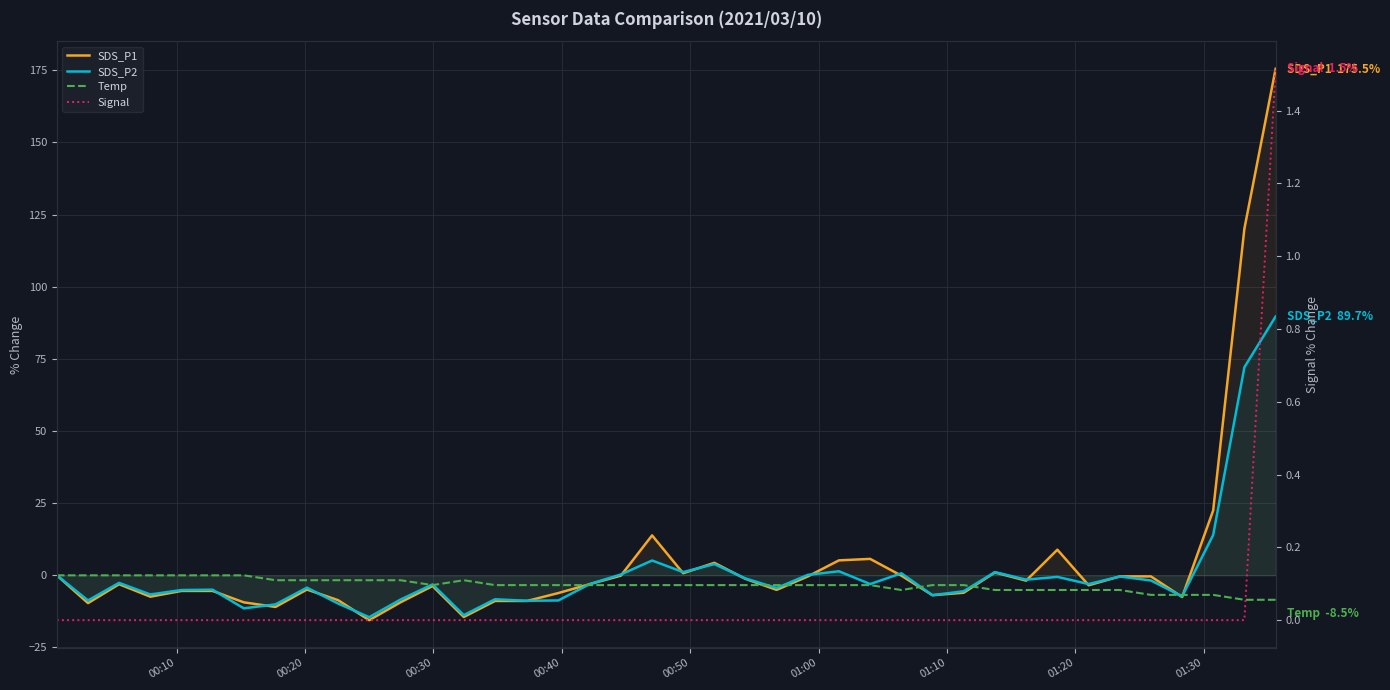

What is the average value of the Temp series?

-3.3